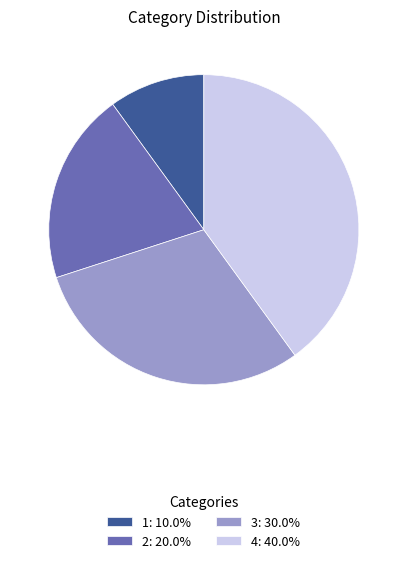

Count the number of slices in the pie.

4